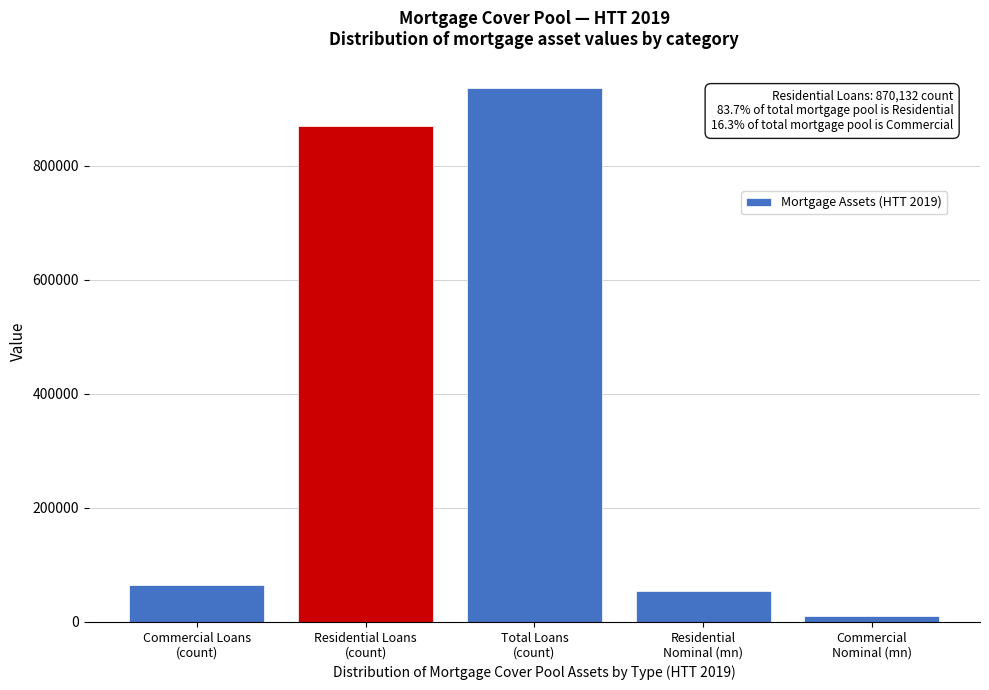

Reading left to right, extract all data points from this chart.

65449	870132	935581	54218	10539